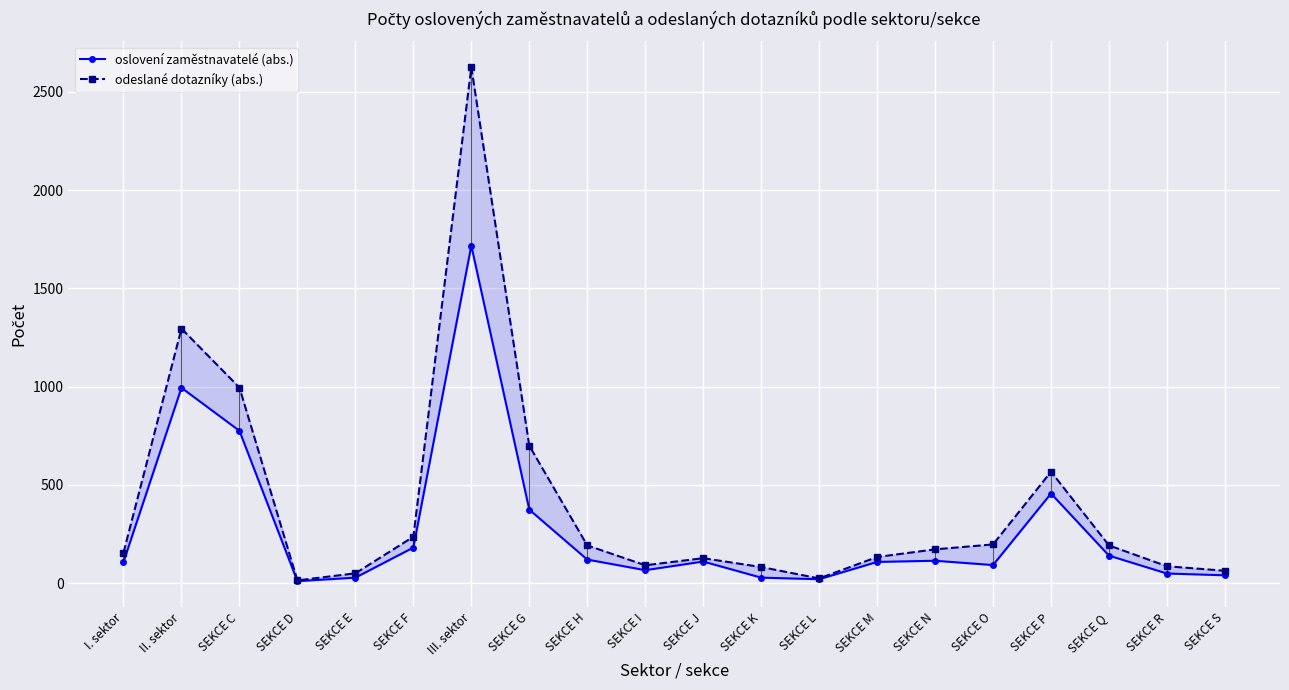

How many data points does each series have?

20